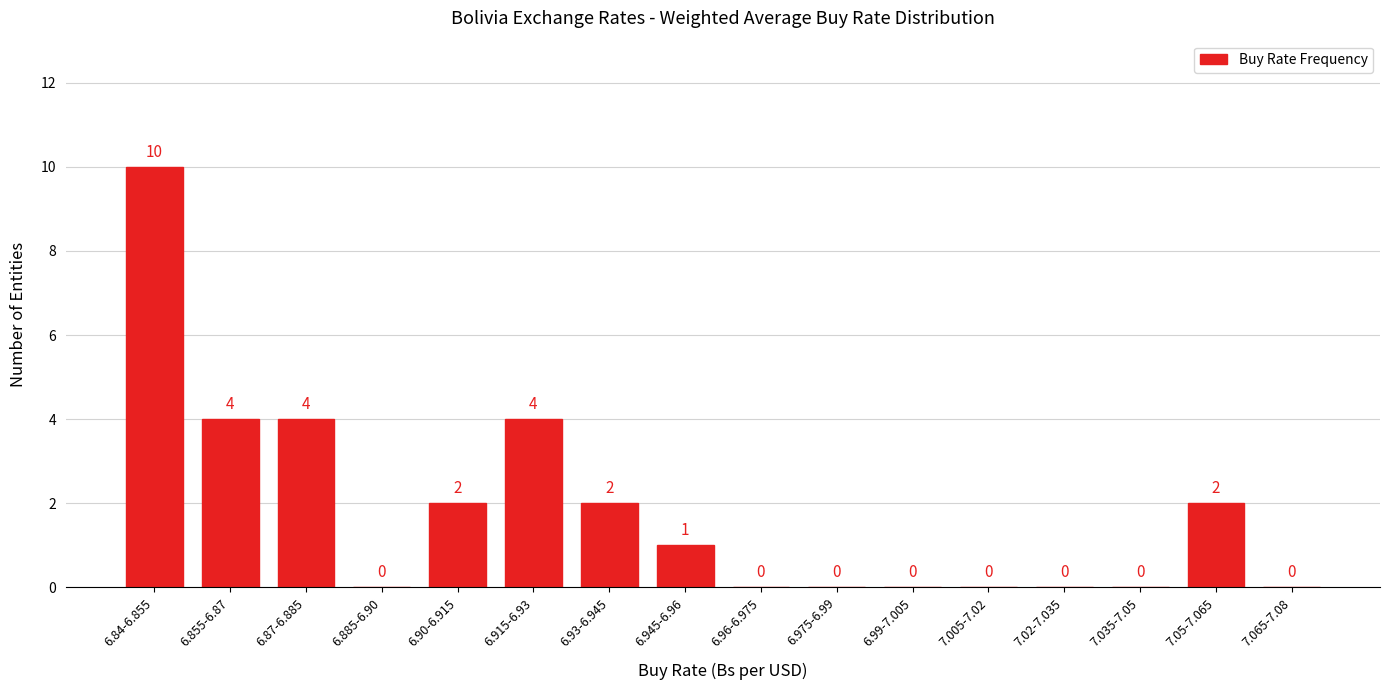

Reading left to right, list all the values displayed in this chart.

6.84-6.855=10	6.855-6.87=4	6.87-6.885=4	6.885-6.90=0	6.90-6.915=2	6.915-6.93=4	6.93-6.945=2	6.945-6.96=1	6.96-6.975=0	6.975-6.99=0	6.99-7.005=0	7.005-7.02=0	7.02-7.035=0	7.035-7.05=0	7.05-7.065=2	7.065-7.08=0